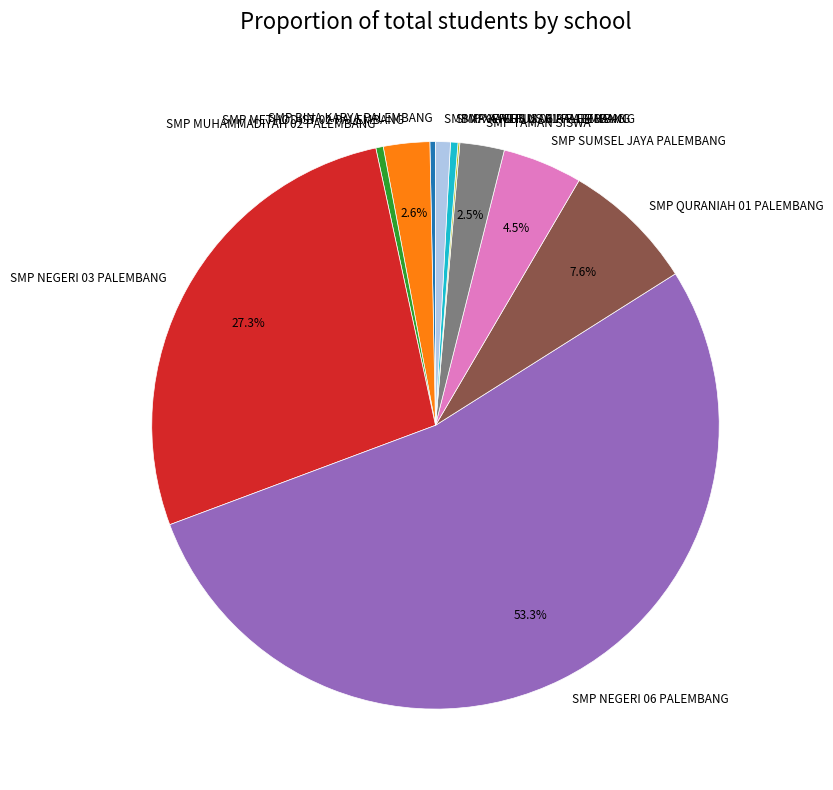

Does SMP NEGERI 06 PALEMBANG account for over 50% of the chart?

Yes